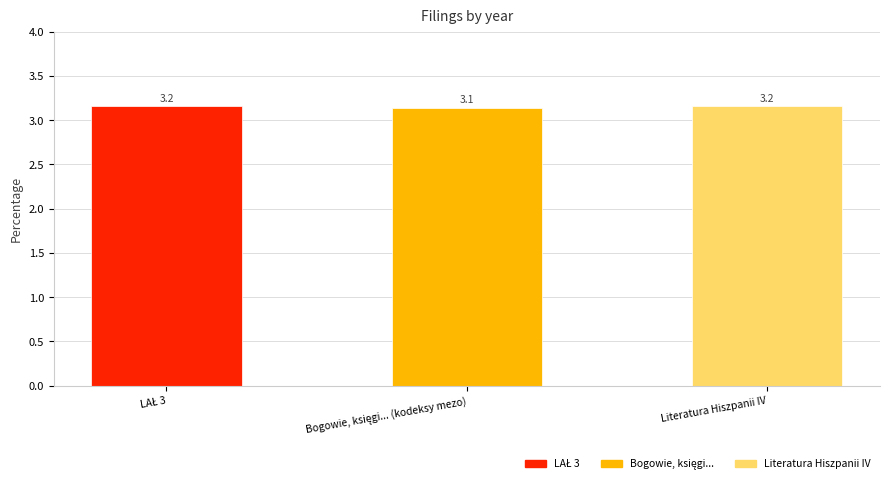

Does the chart contain any negative values?

No